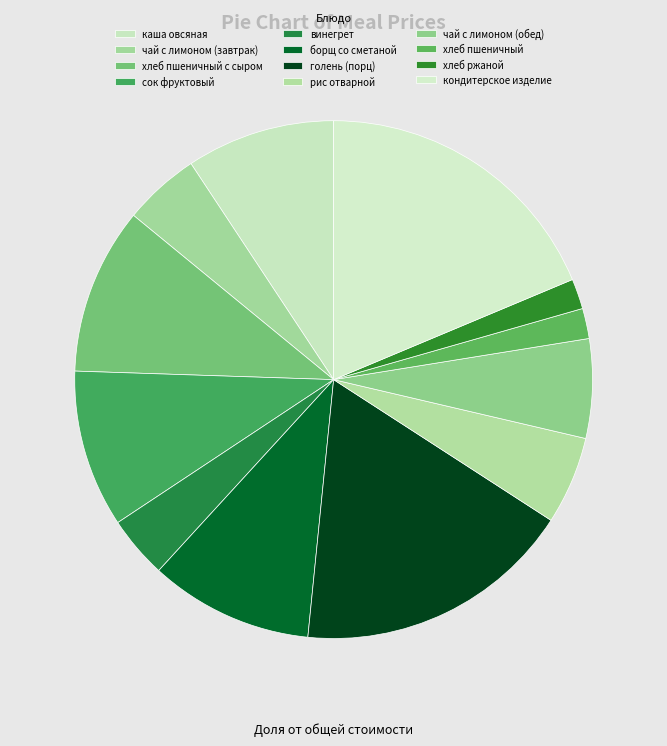

Count the number of slices in the pie.

12